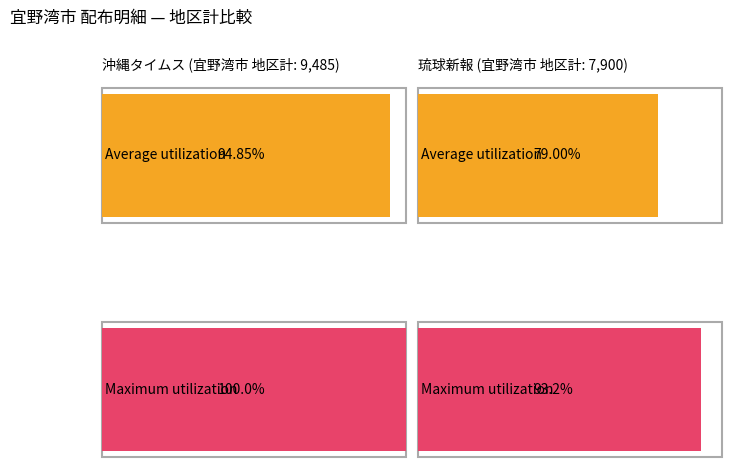

Does the chart contain any negative values?

No